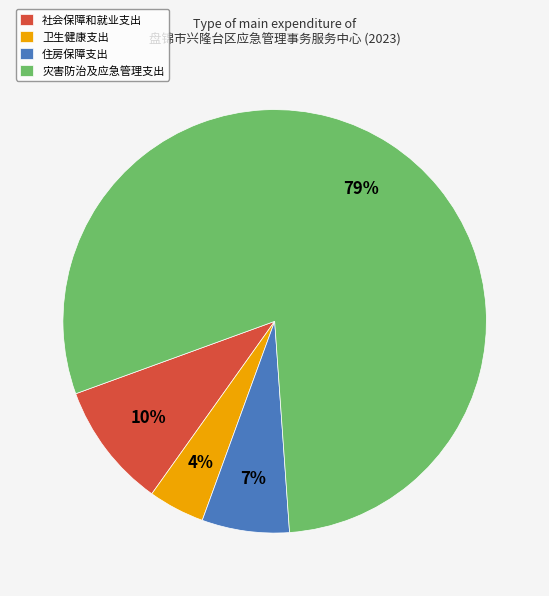

What percentage is the 社会保障和就业支出 slice, to the nearest percent?

10%